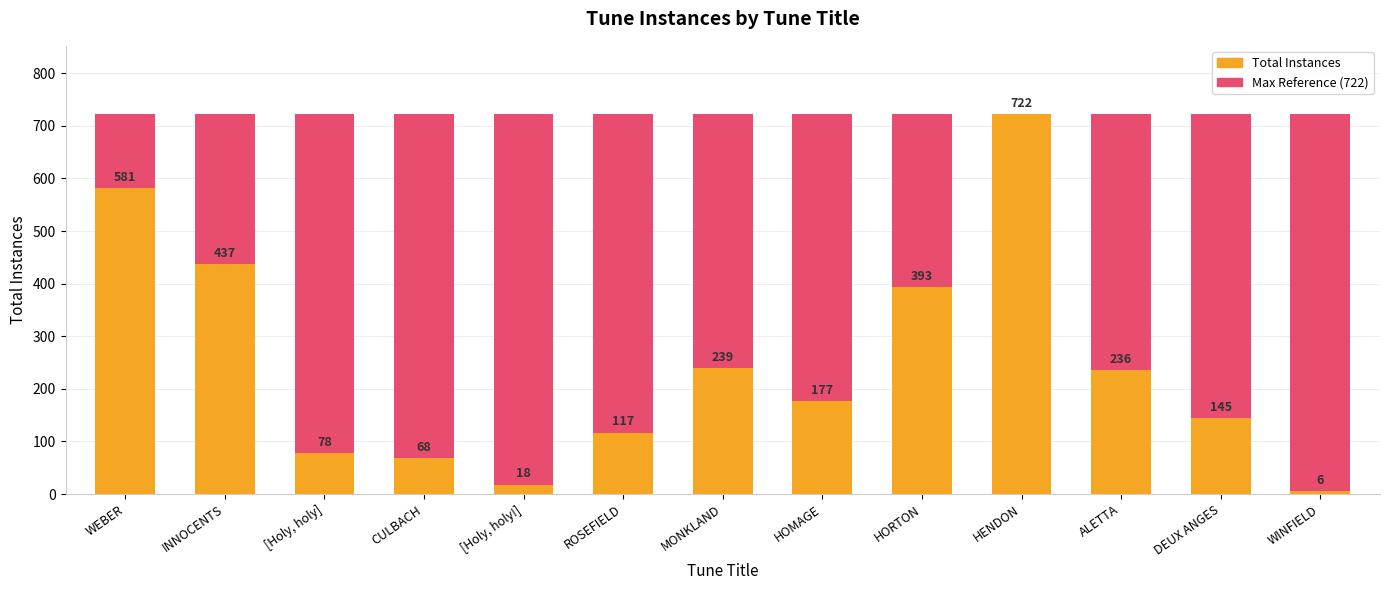

At which label does the data first exceed 177?

WEBER